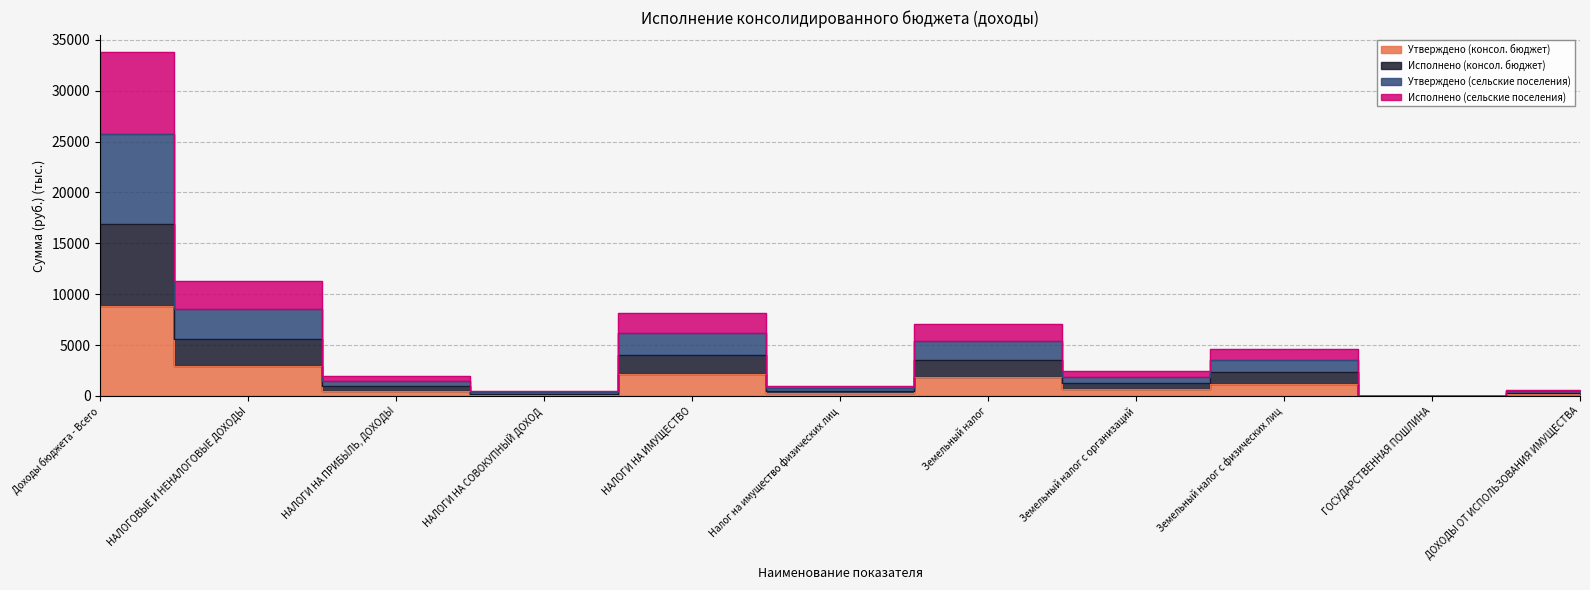

What is the label of the 4th point from the left?

НАЛОГИ НА СОВОКУПНЫЙ ДОХОД